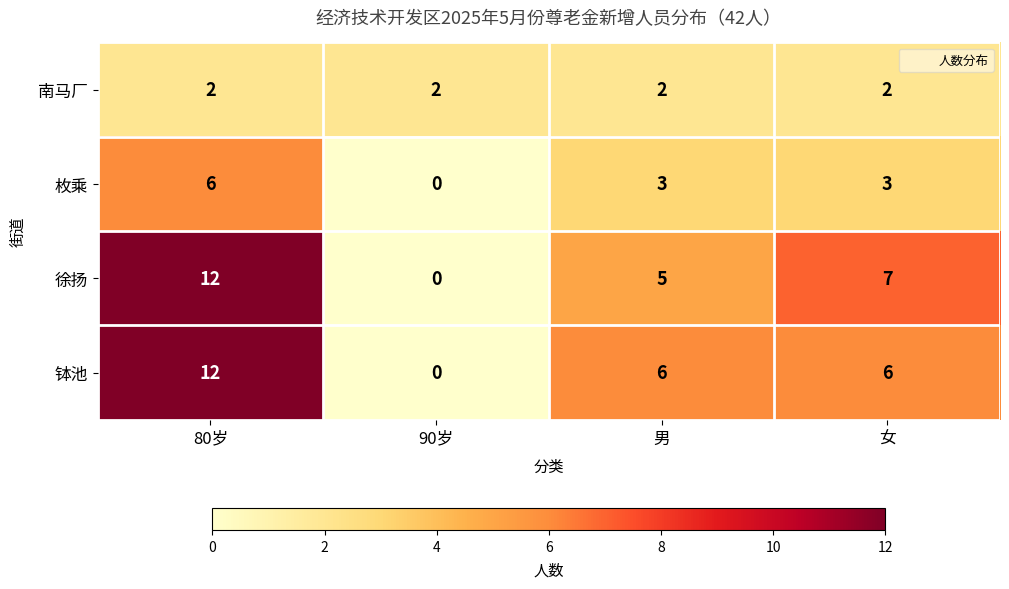

What is the maximum value shown in the chart?

12